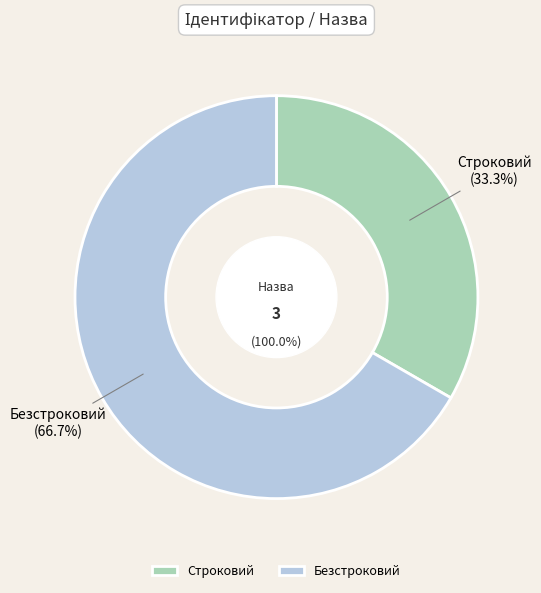

Rank the categories by value from lowest to highest.

Строковий, Безстроковий